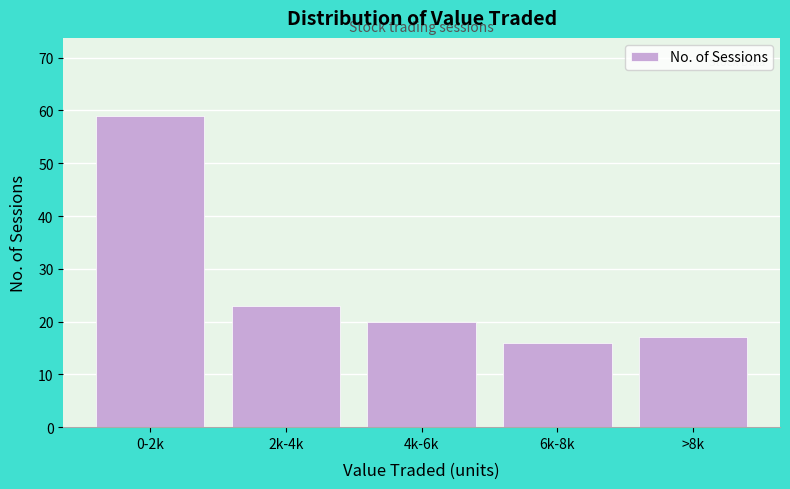

Reading left to right, list all the values displayed in this chart.

59	23	20	16	17